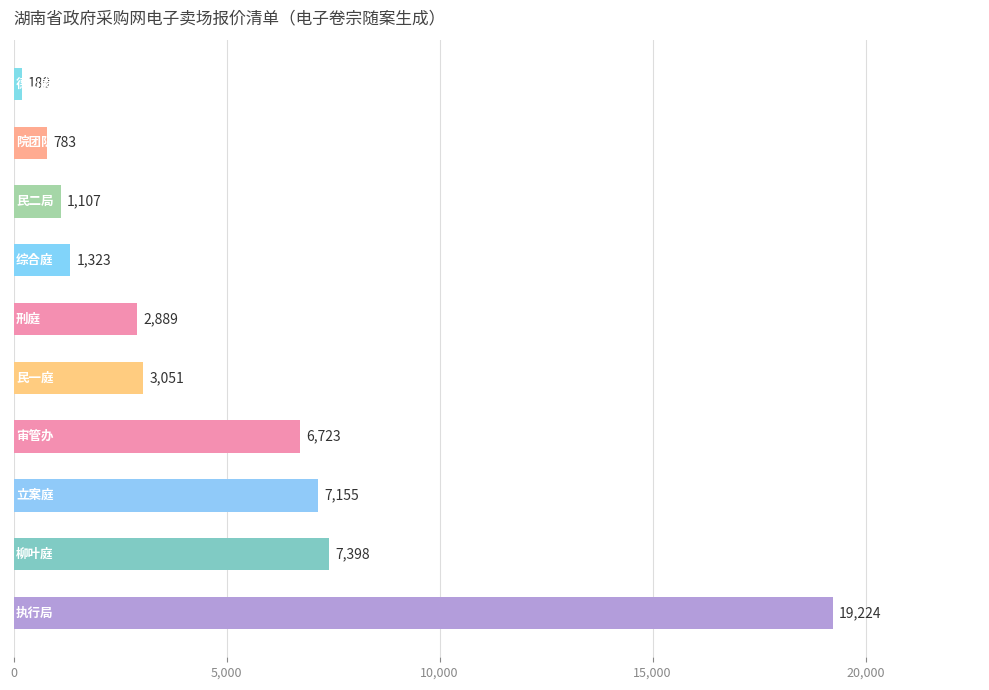

What is the greatest value displayed?

19224